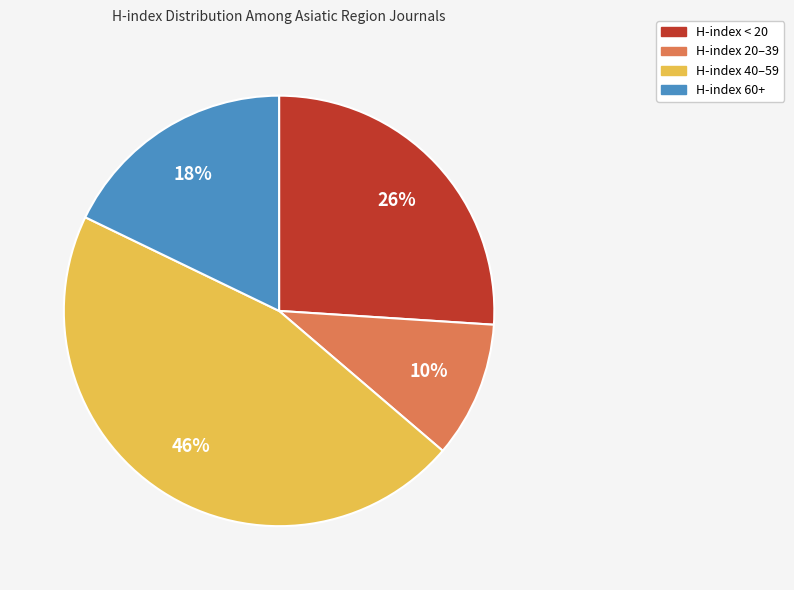

To the nearest percent, what is the difference between the largest and smallest slice percentages?

36%